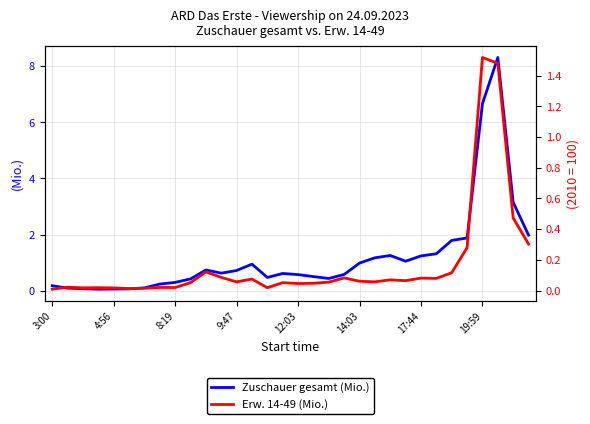

What is the average value of the Zuschauer gesamt (Mio.) series?

1.2